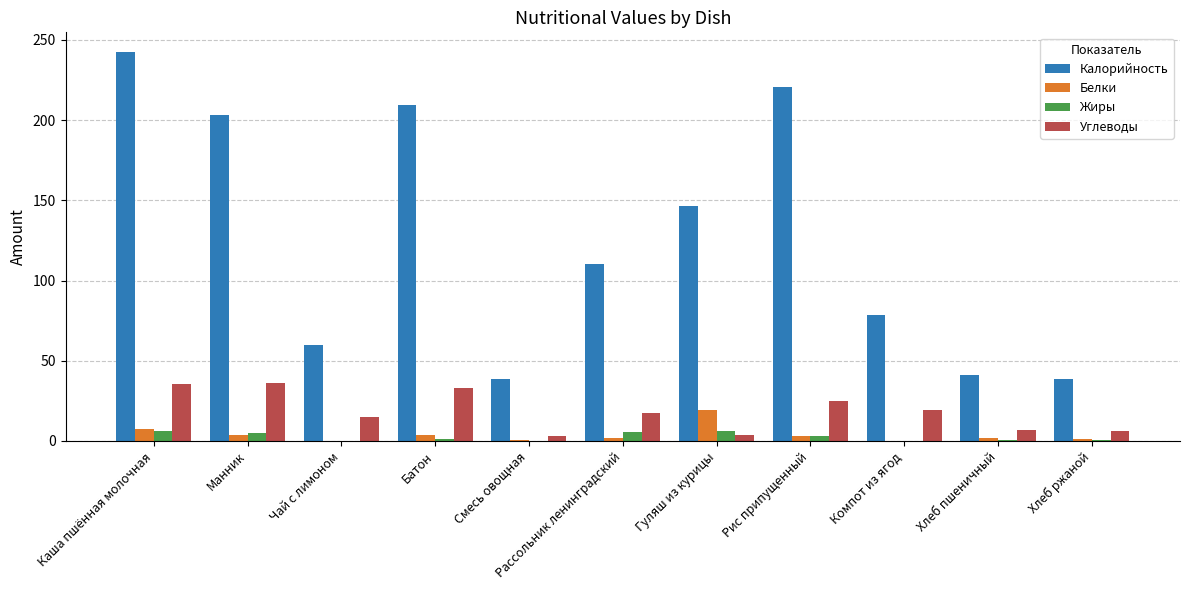

How many categories are shown in the chart?

11